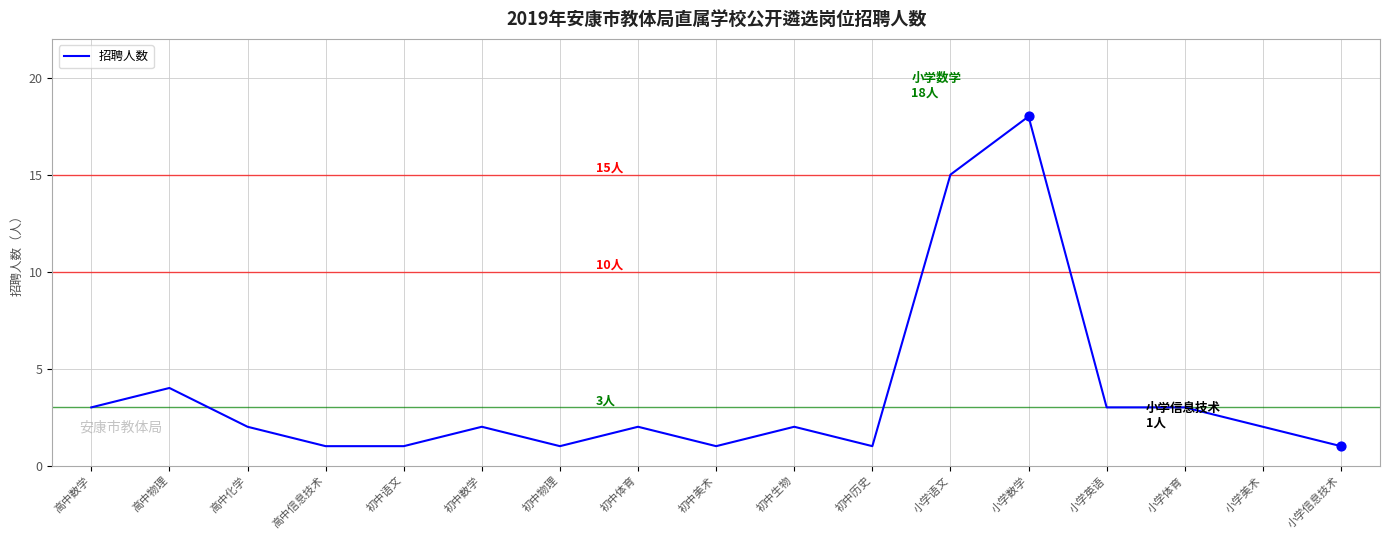

Which has a higher value, 小学体育 or 初中生物?

小学体育